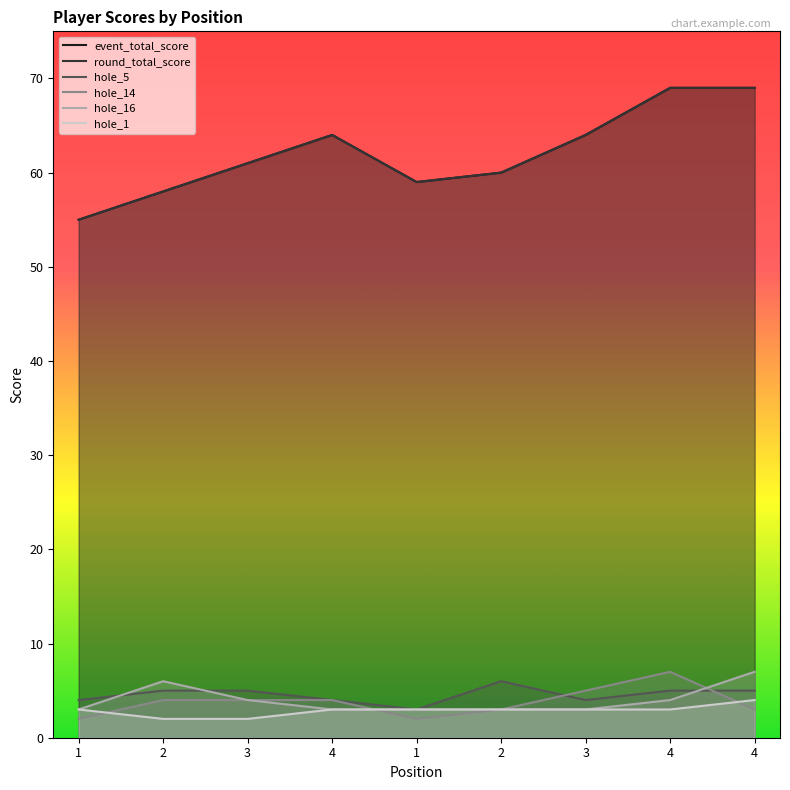

How many categories are shown in the chart?

9